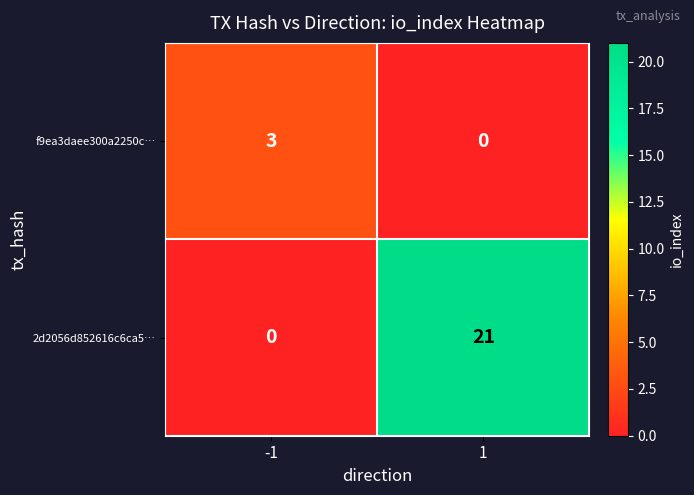

True or false: f9ea3daee300a2250c… has a value of 0 at 1.

True